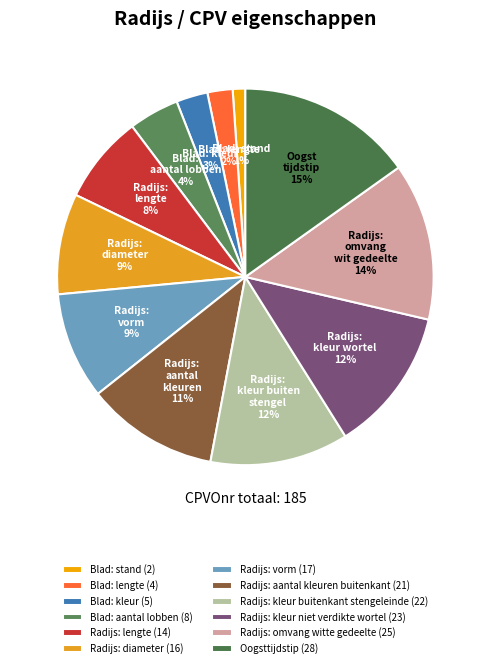

Does Radijs: diameter represent more than half of the total?

No